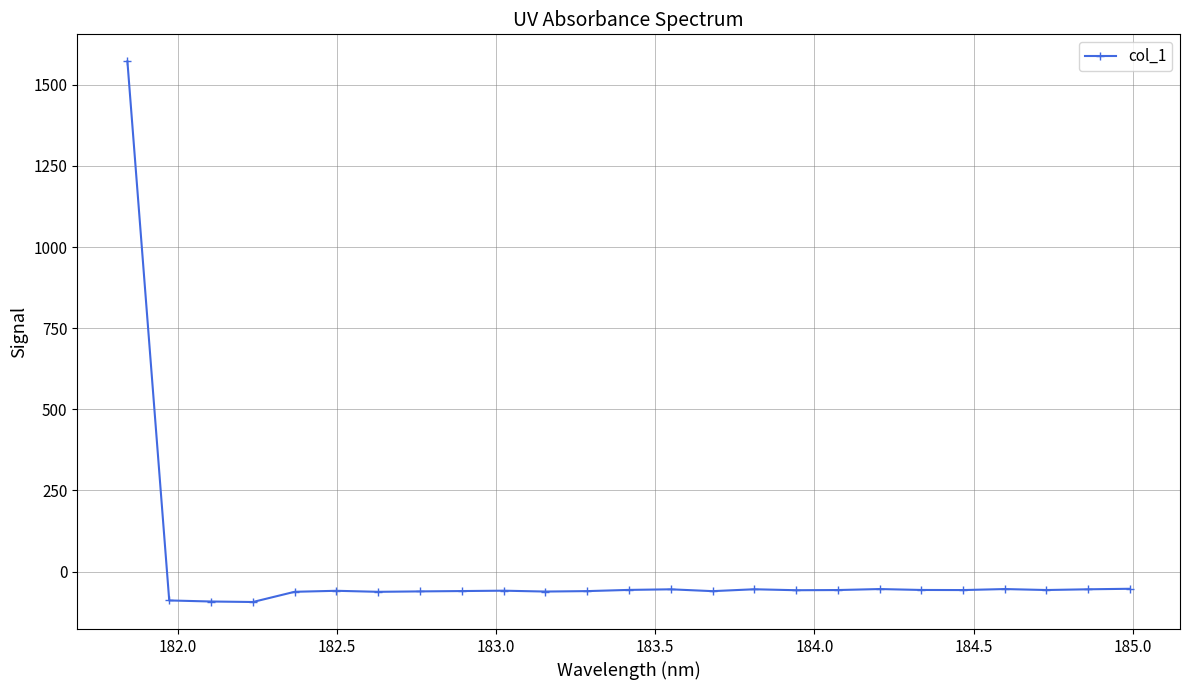

What is the sum of all values?

90.2